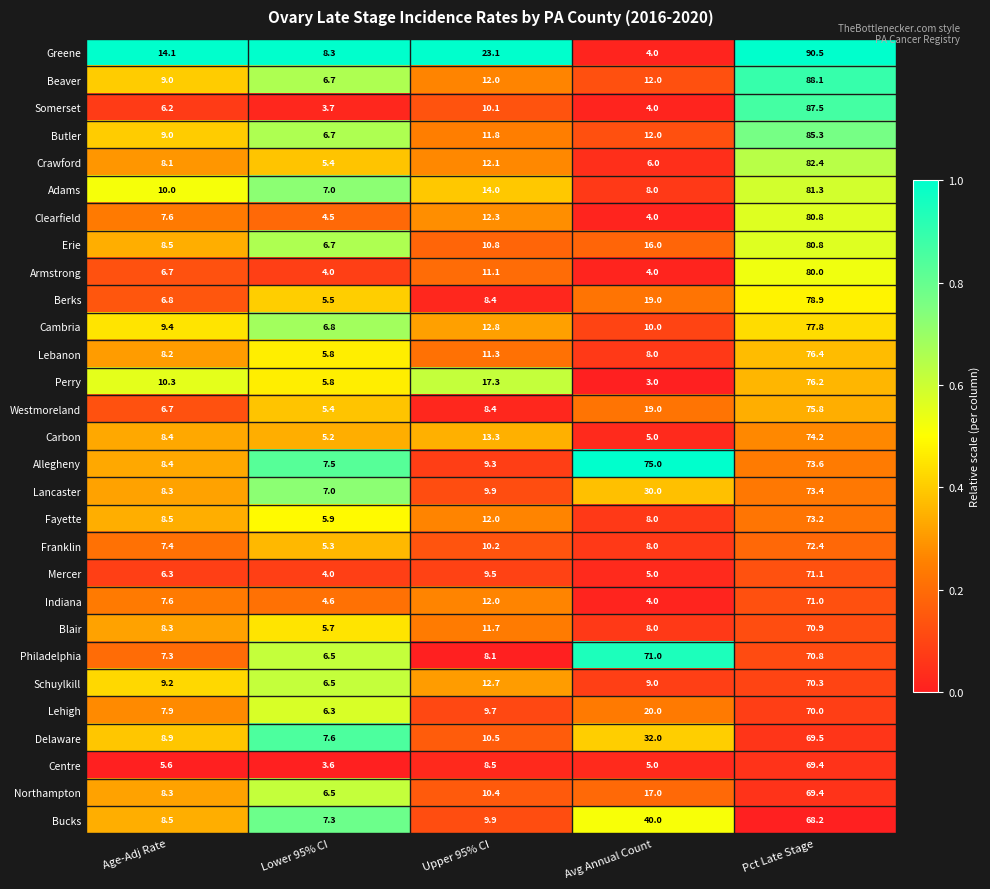

At which label does Crawford reach its minimum?

Lower 95% CI